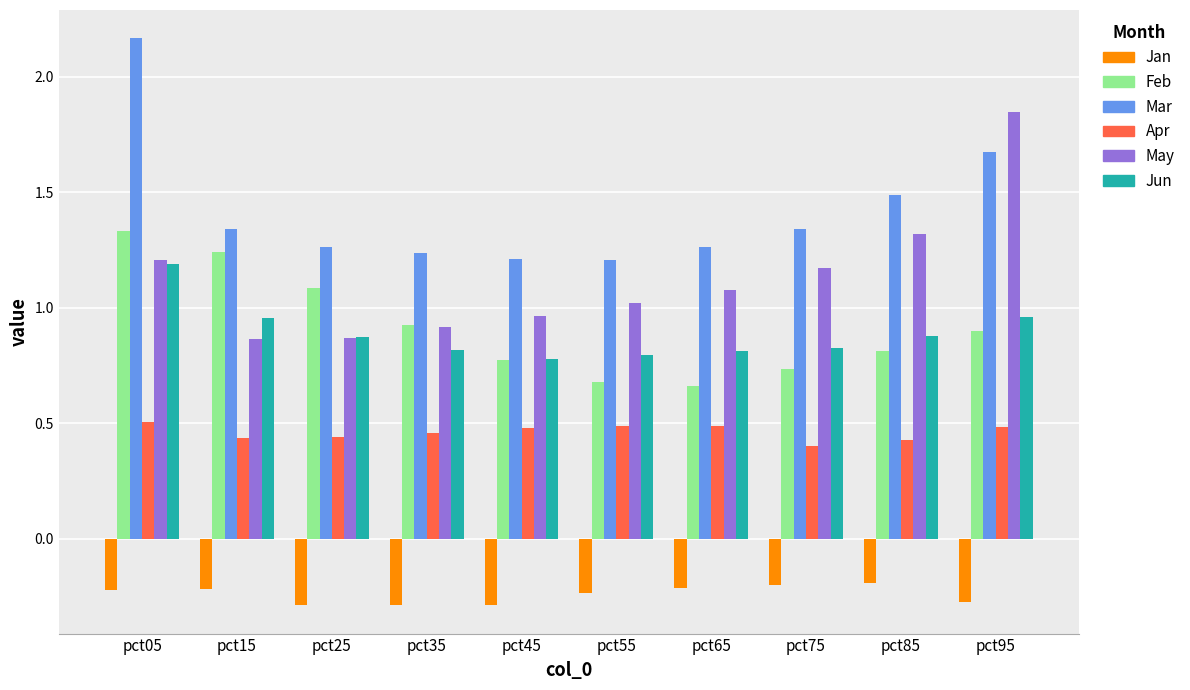

Which series has the largest total across all categories?

Mar